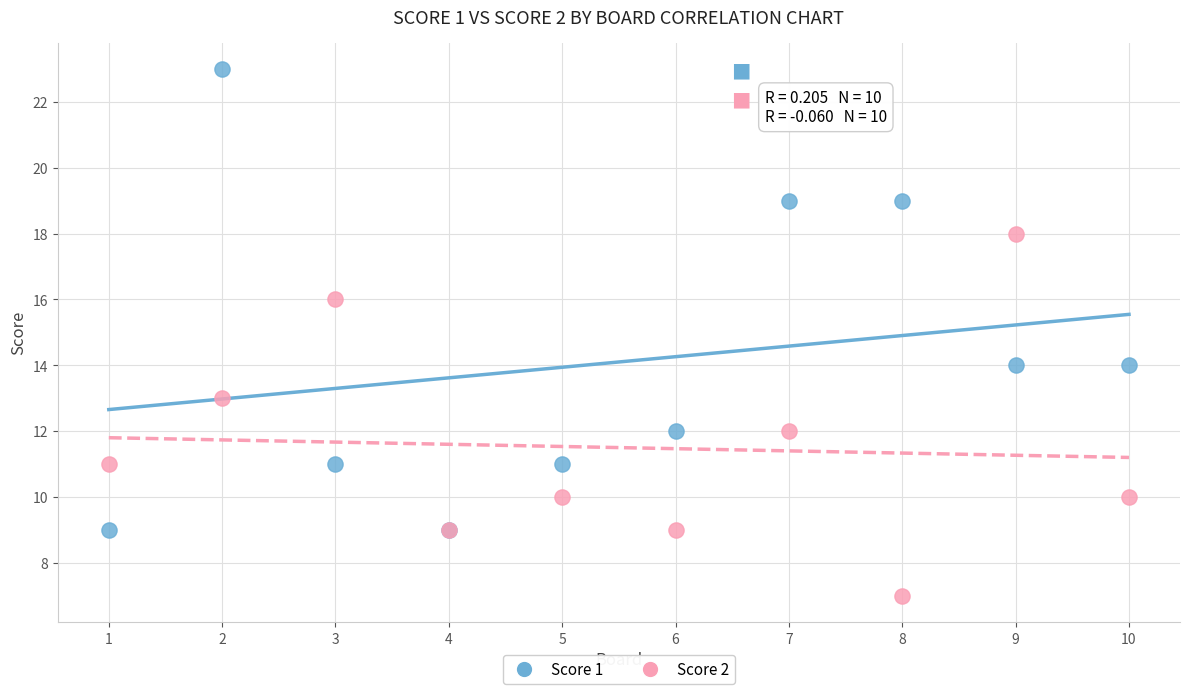

What is the X range (max minus min) for the scatter plot?

9